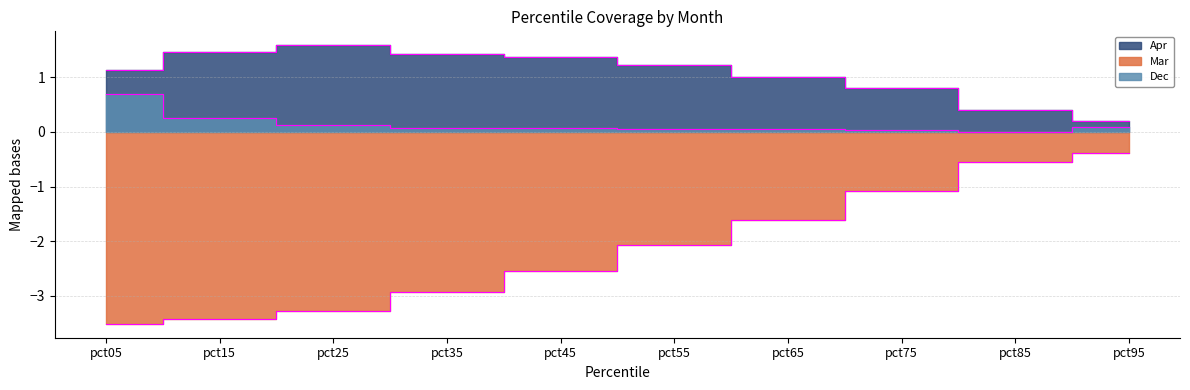

At which label is Dec closest to 0?

pct85